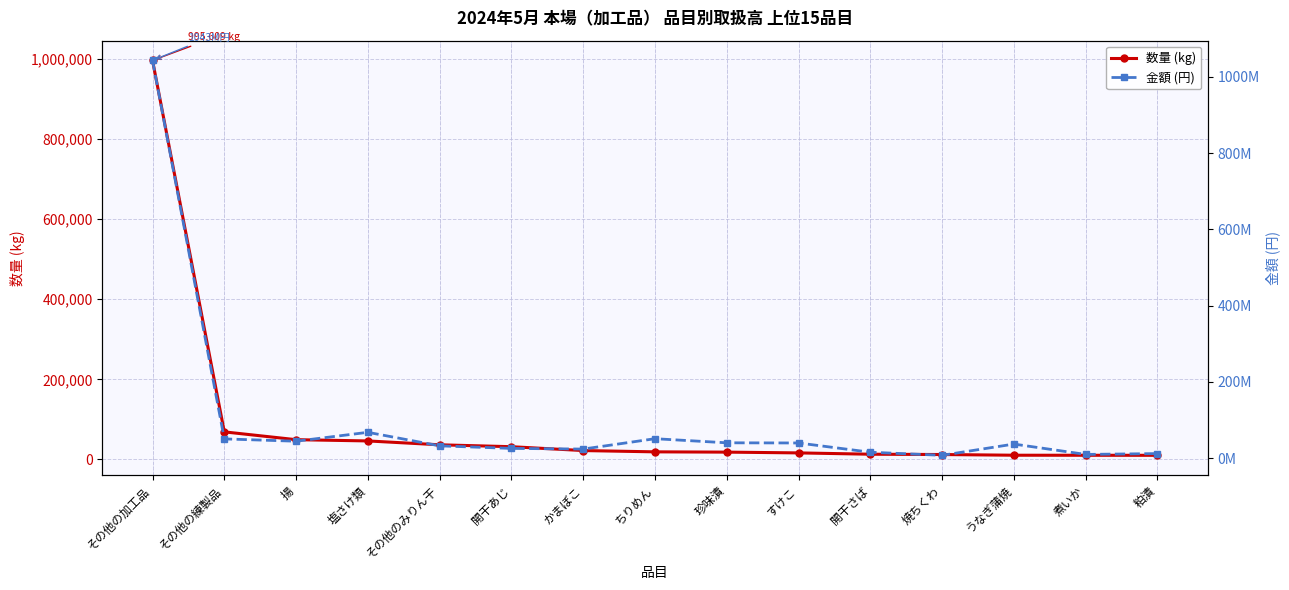

At その他の加工品, list the series in order from largest to smallest.

金額 (円), 数量 (kg)